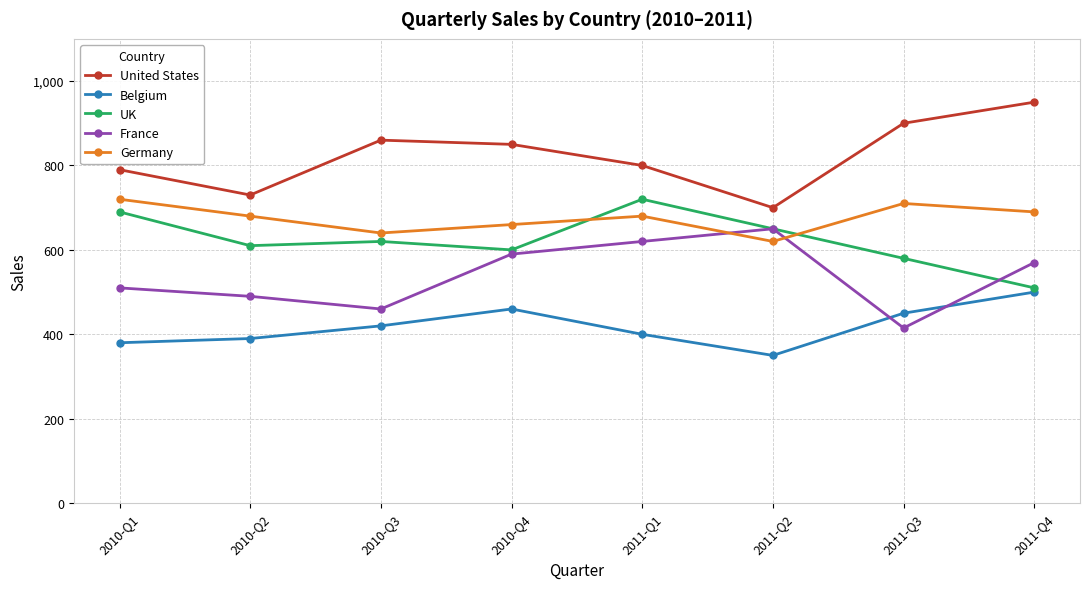

What value does the Belgium series have at 2011-Q4, to the nearest 50?

500